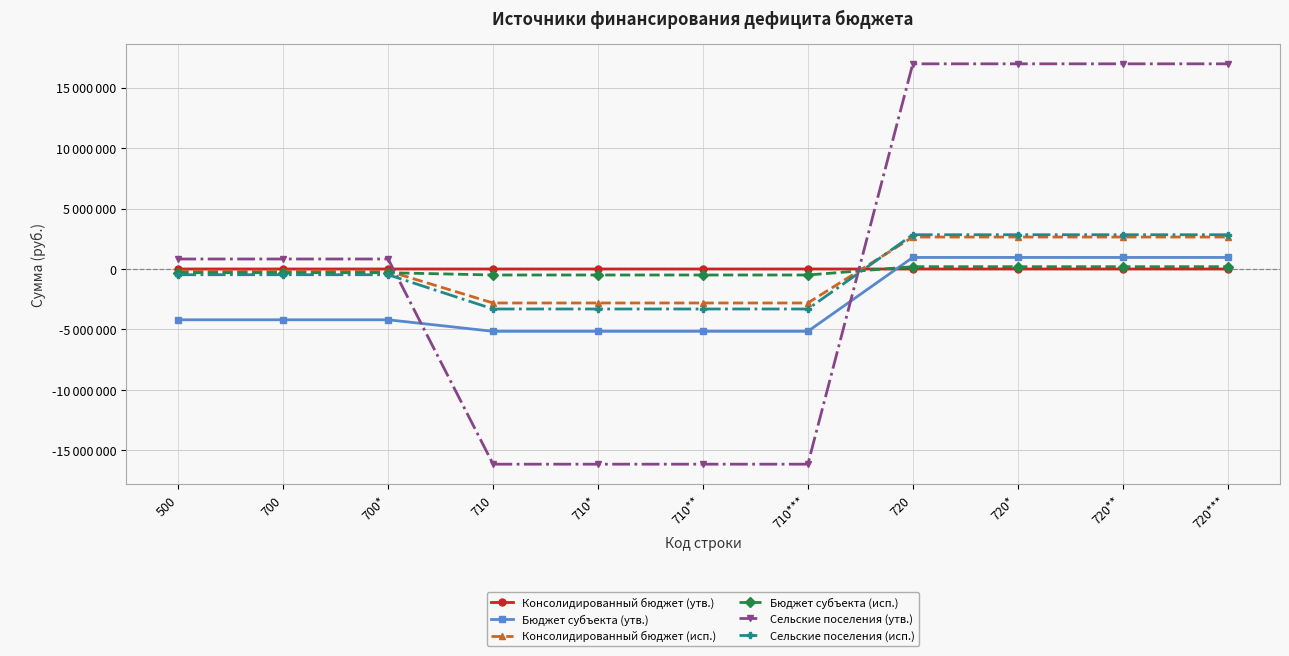

Rank the categories by Сельские поселения (утв.) value from lowest to highest.

710, 710*, 710**, 710***, 500, 700, 700*, 720, 720*, 720**, 720***